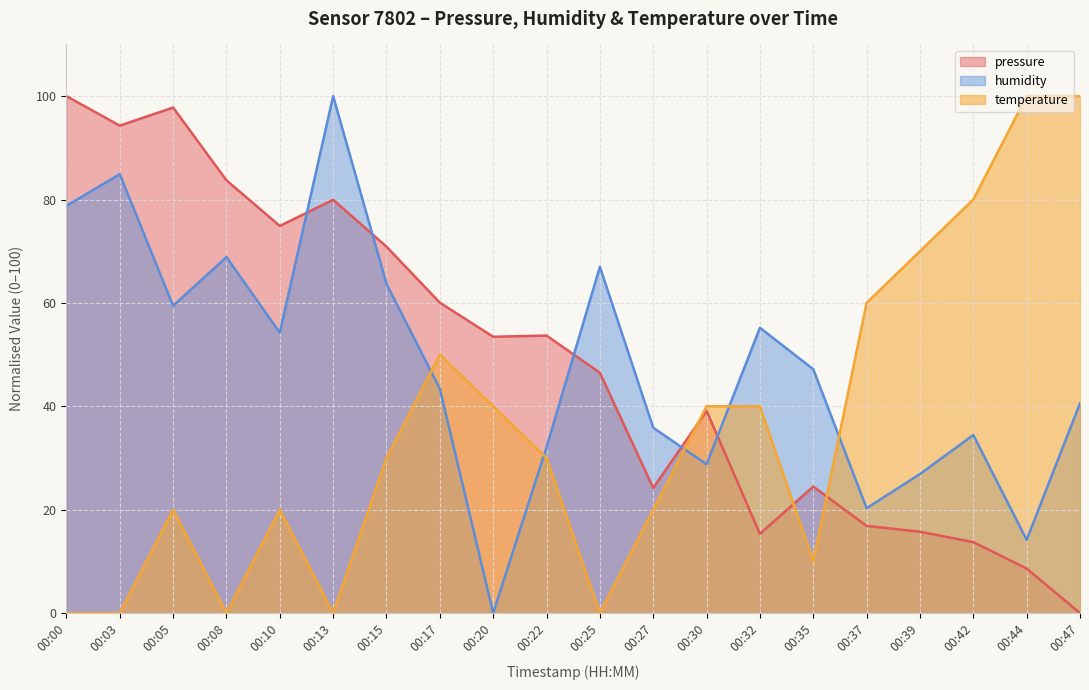

Where is humidity nearest to the value 50?

00:35